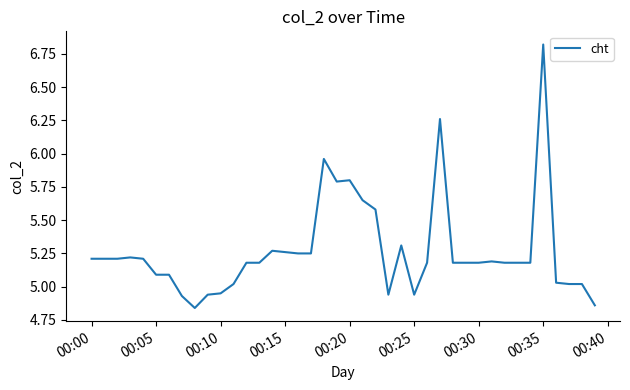

What is the difference between the maximum and minimum values?

2.0